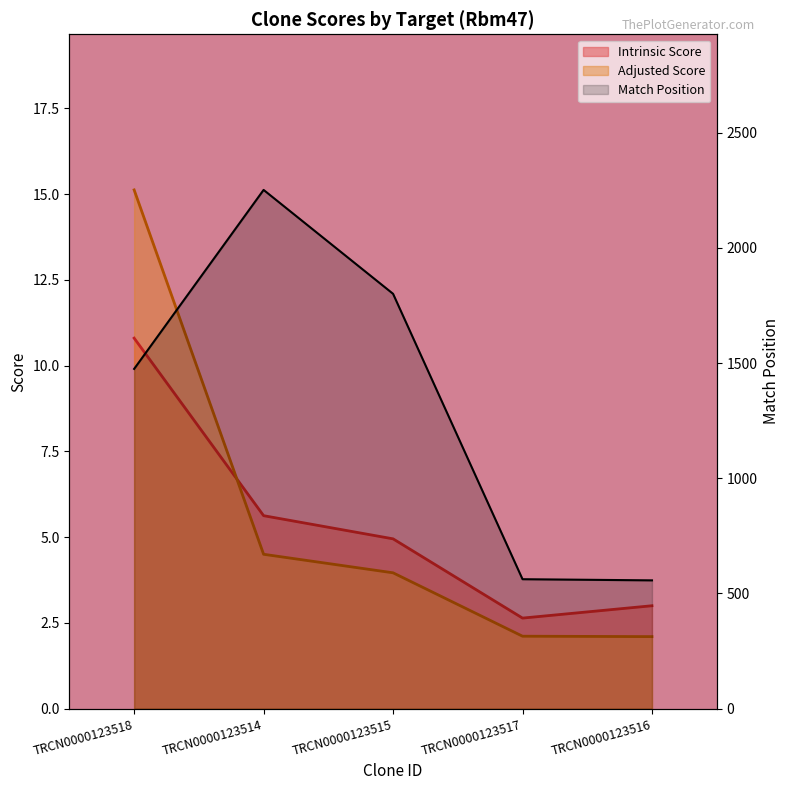

At which label is Intrinsic Score closest to 6?

TRCN0000123514